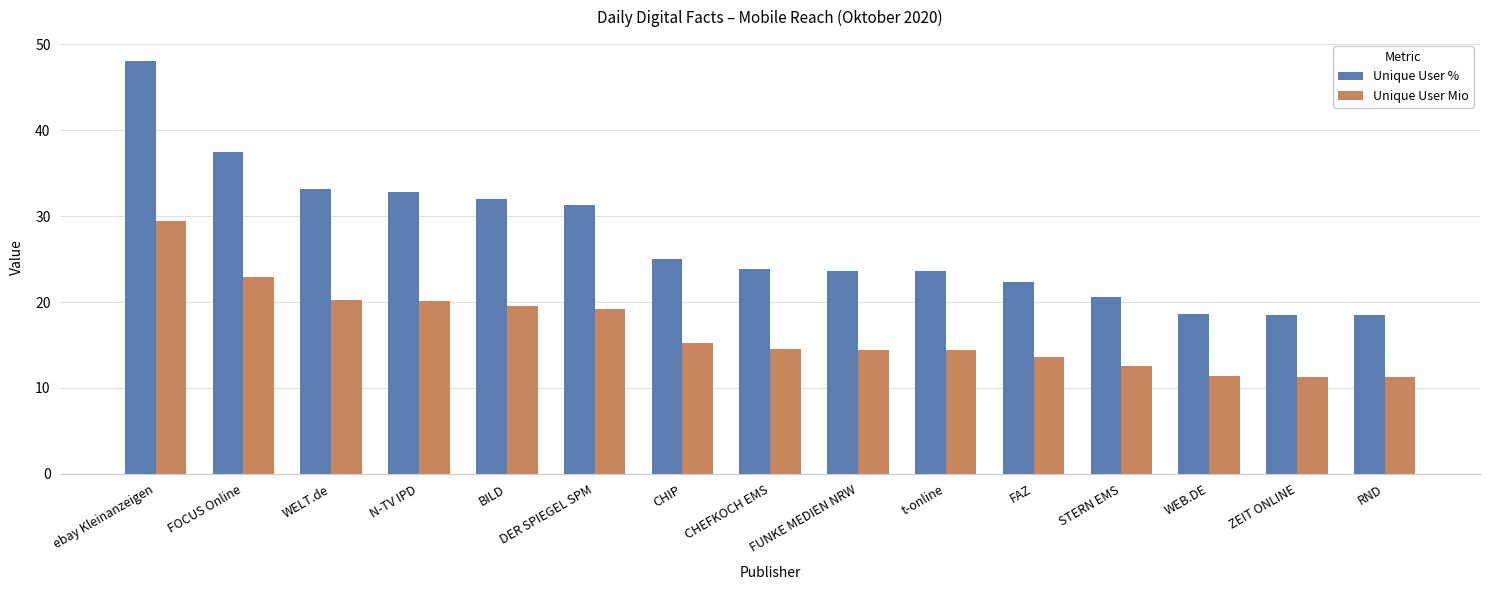

At how many categories does at least one series exceed 28?

6